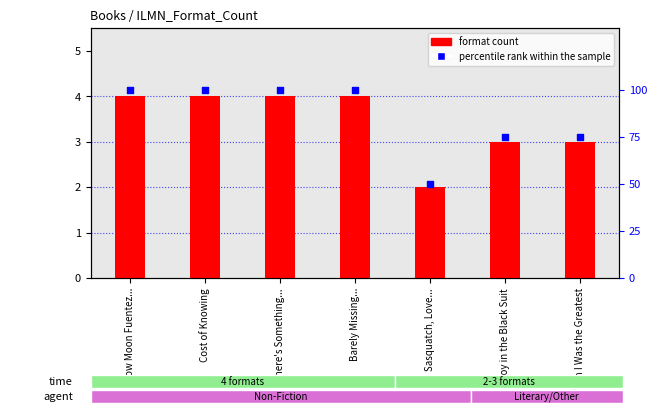

Which series reaches the maximum Y coordinate?

percentile rank within the sample